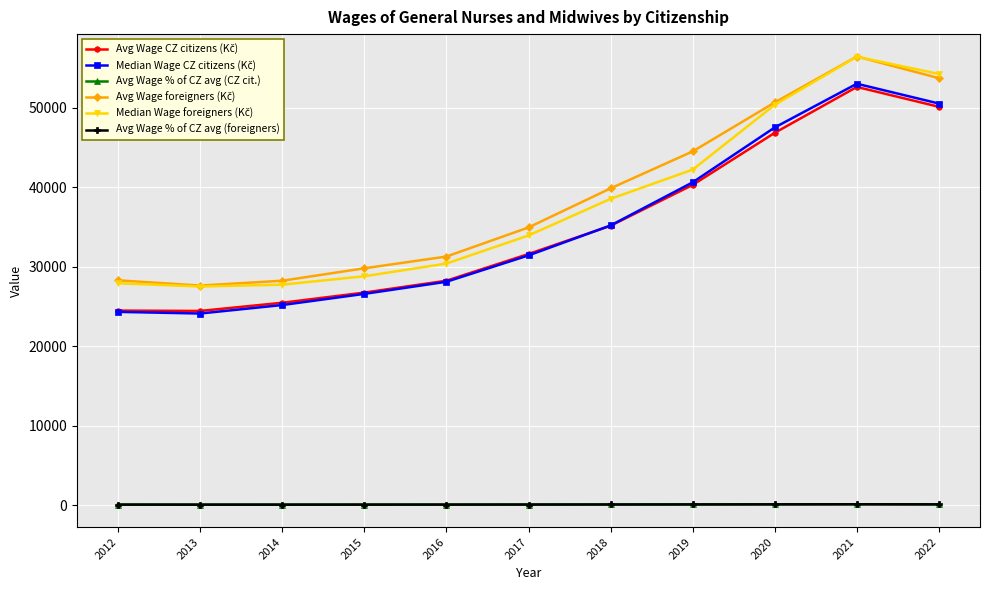

At how many categories does at least one series exceed 49188?

3